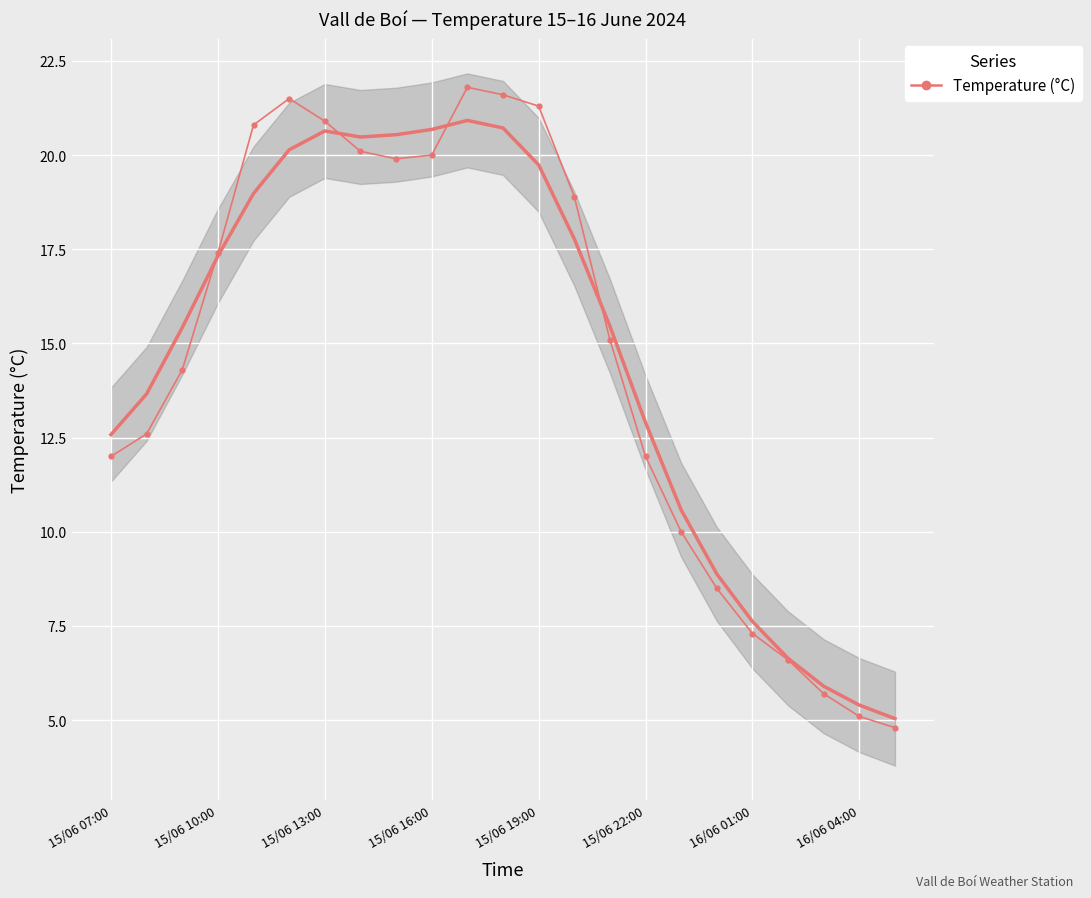

What is the difference between the values at 15/06 16:00 and 15/06 19:00?

1.3